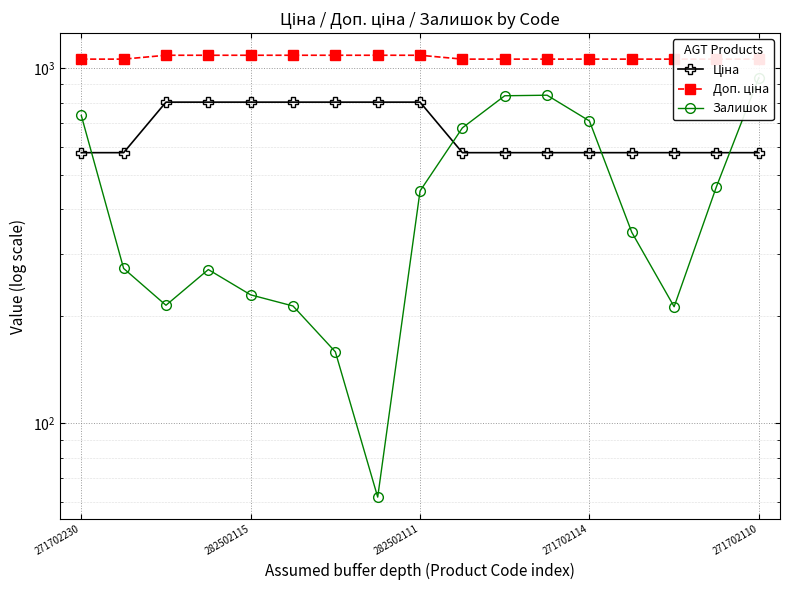

The value of Ціна at 282502111 is 1257.4. True or false?

False